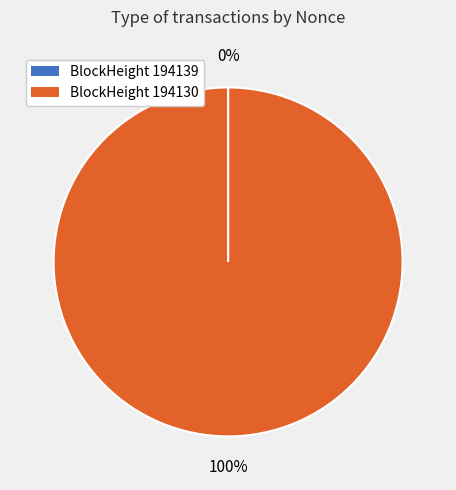

To the nearest percent, what is the difference between the largest and smallest slice percentages?

100%